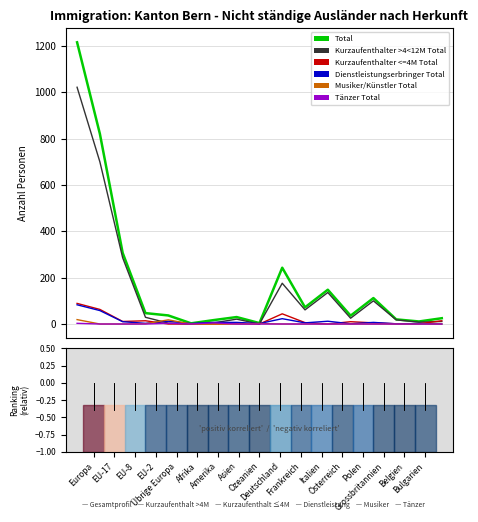

Which series has the widest spread of values?

Total